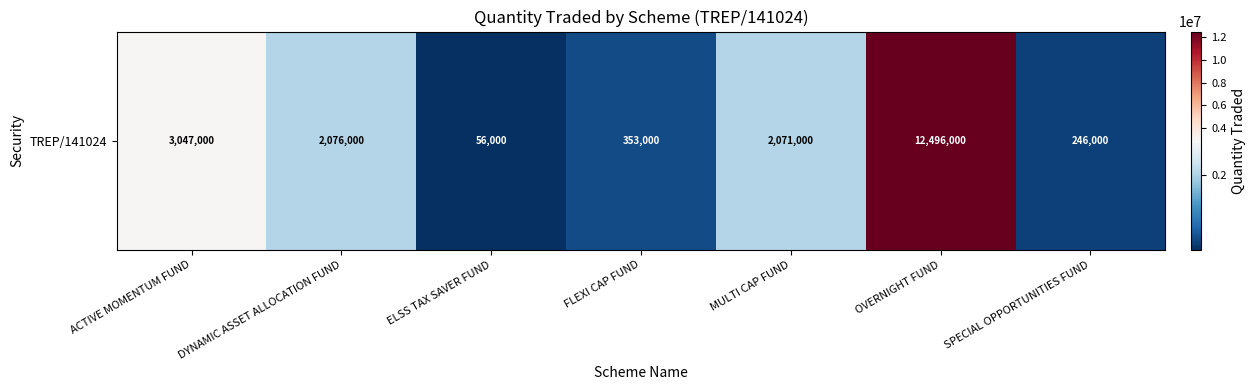

Reading left to right, extract all data points from this chart.

3047000	2076000	56000	353000	2071000	12496000	246000